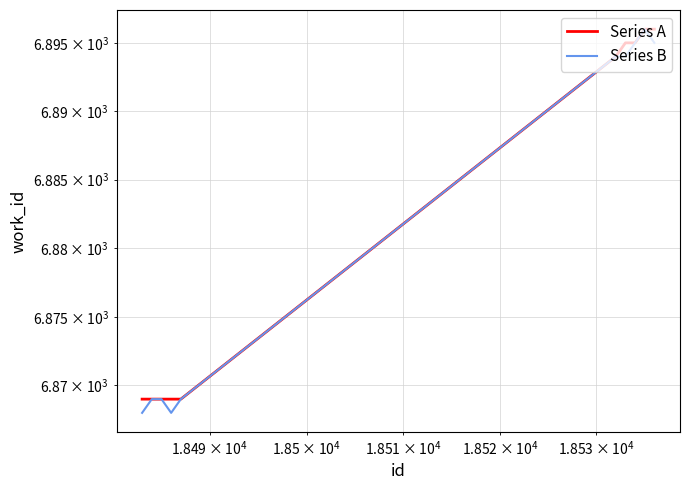

Which series has the widest spread of values?

Series B